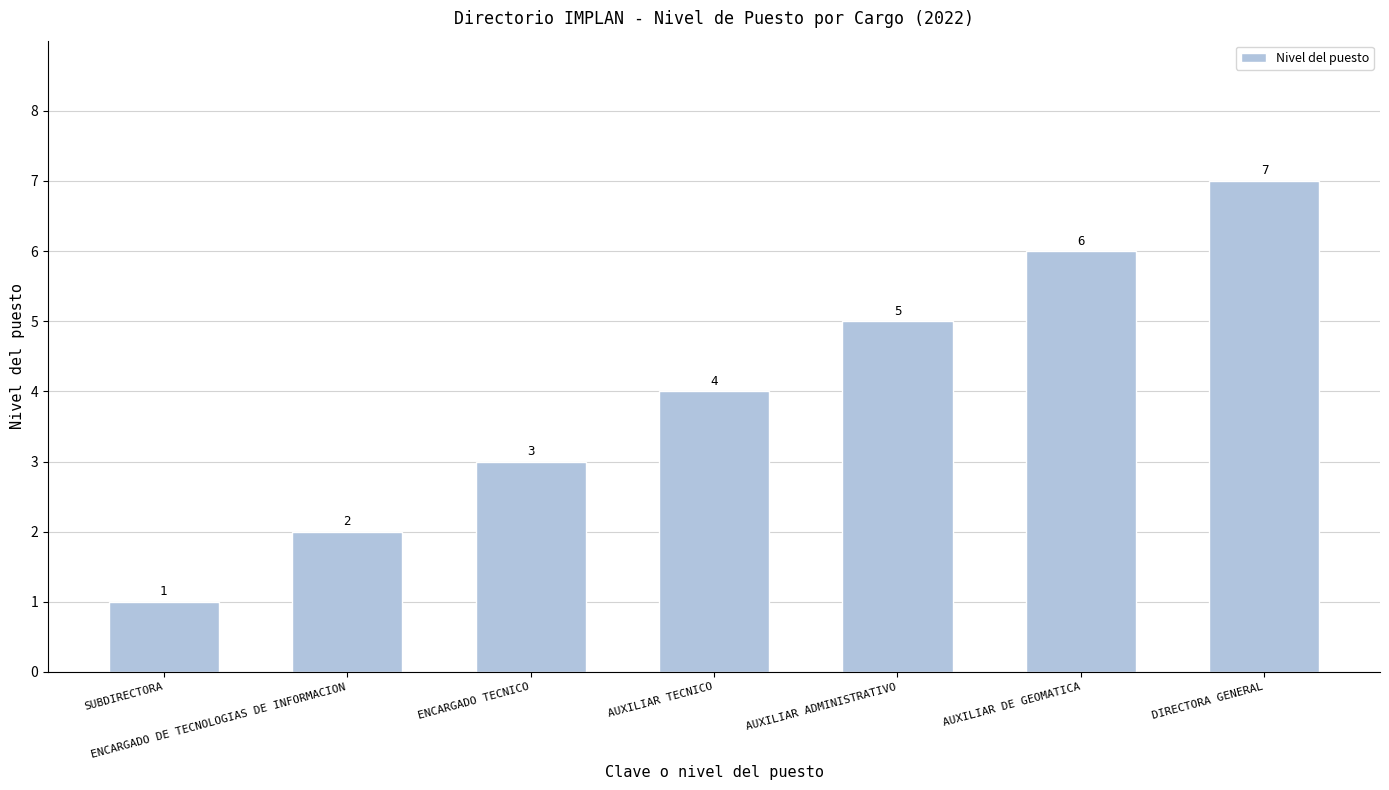

Where is the data nearest to the value 4?

AUXILIAR TECNICO